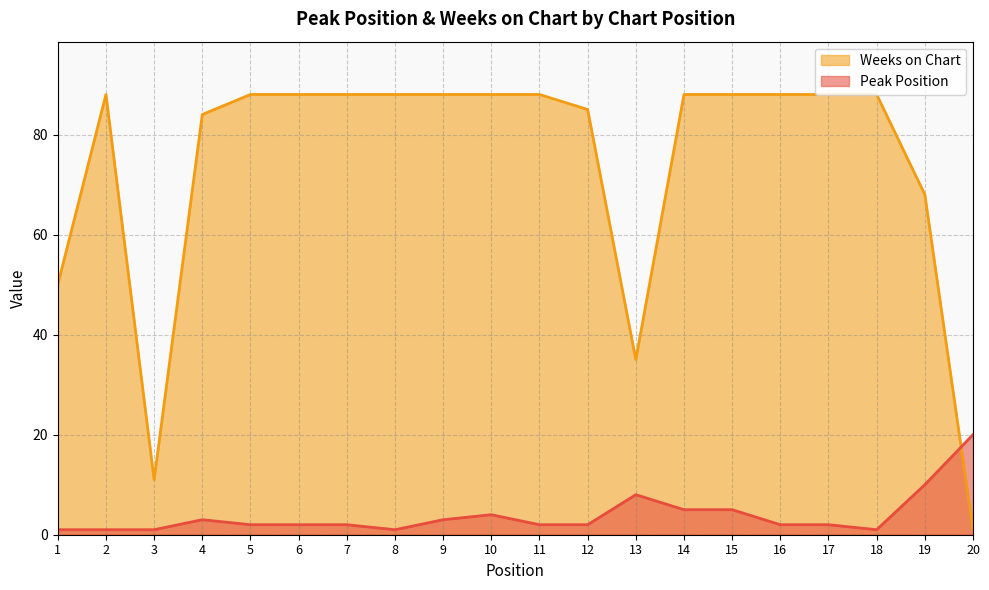

What are all the series names shown in the legend?

Weeks on Chart, Peak Position